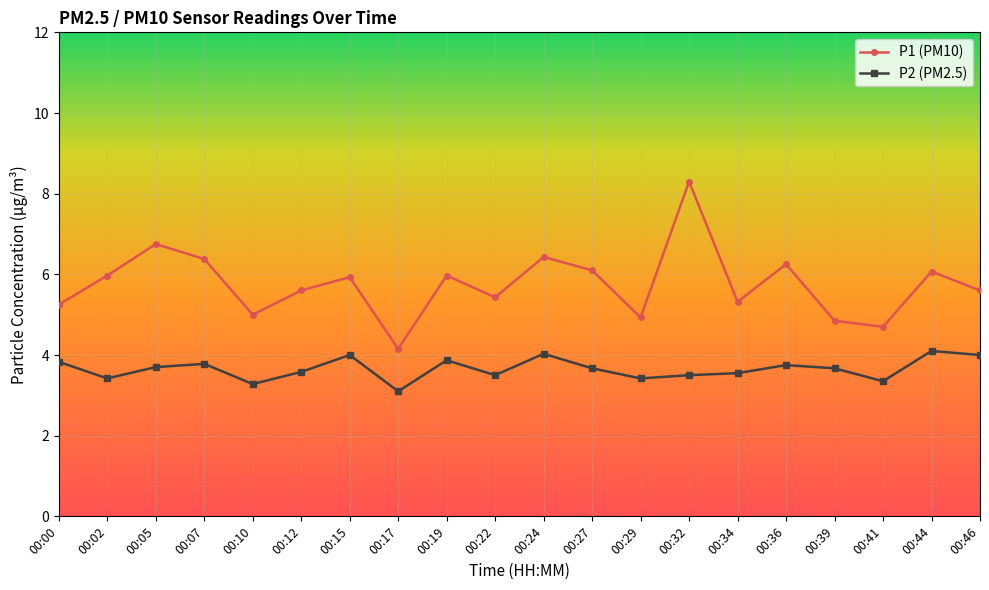

Does the chart display data point markers on the line(s)?

Yes